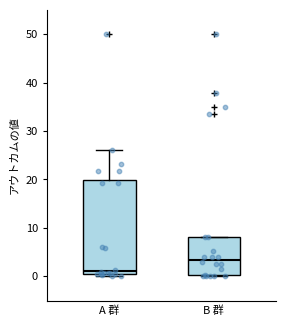

Which box is the tallest, from its lower edge to its upper edge?

A 群